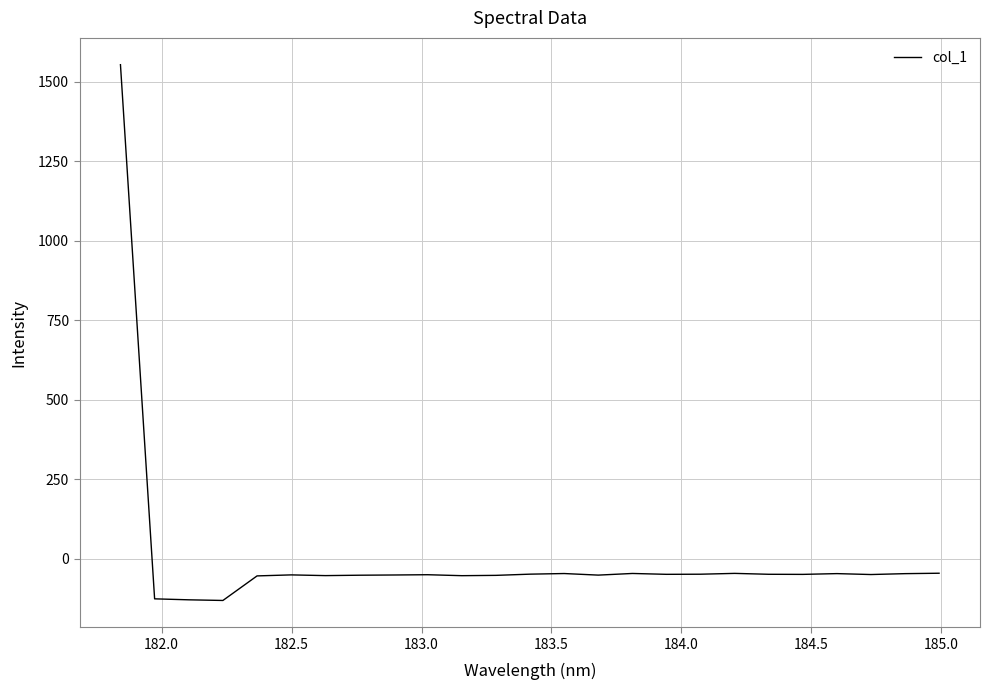

What is the smallest value displayed?

-131.3